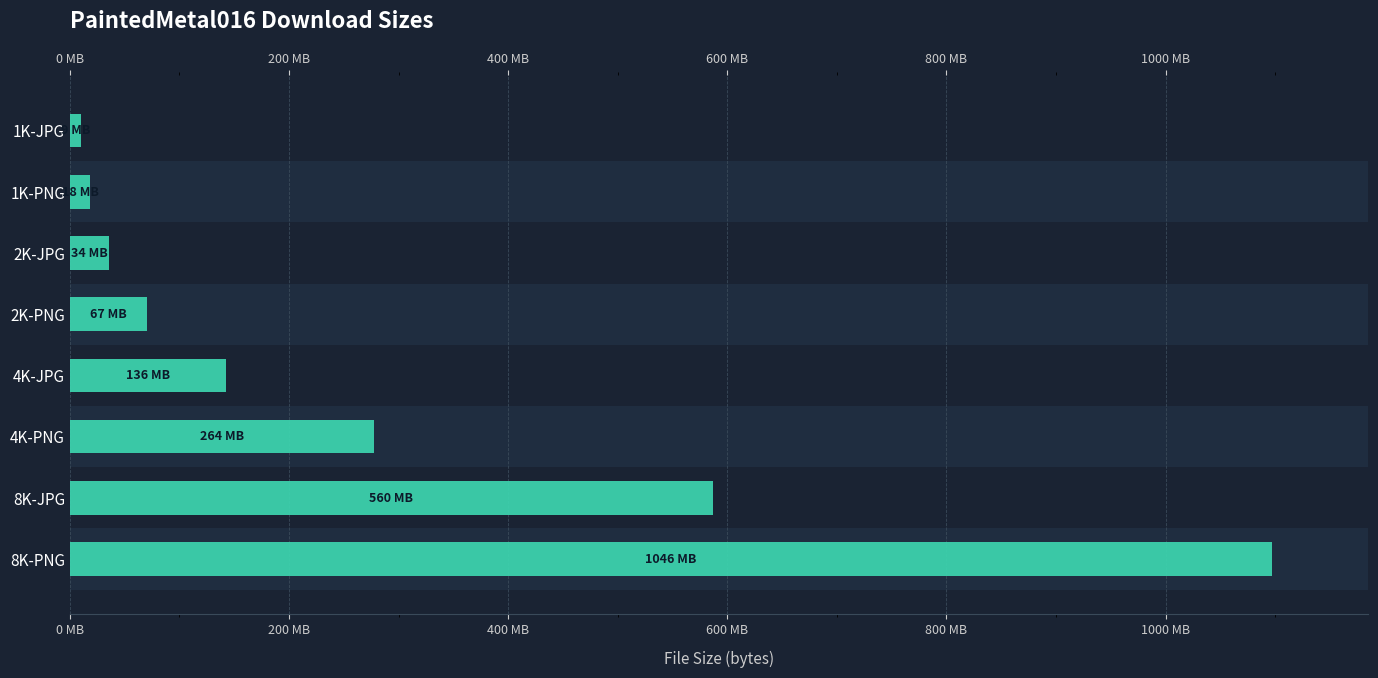

What is the difference between the maximum and minimum values?

1087518592